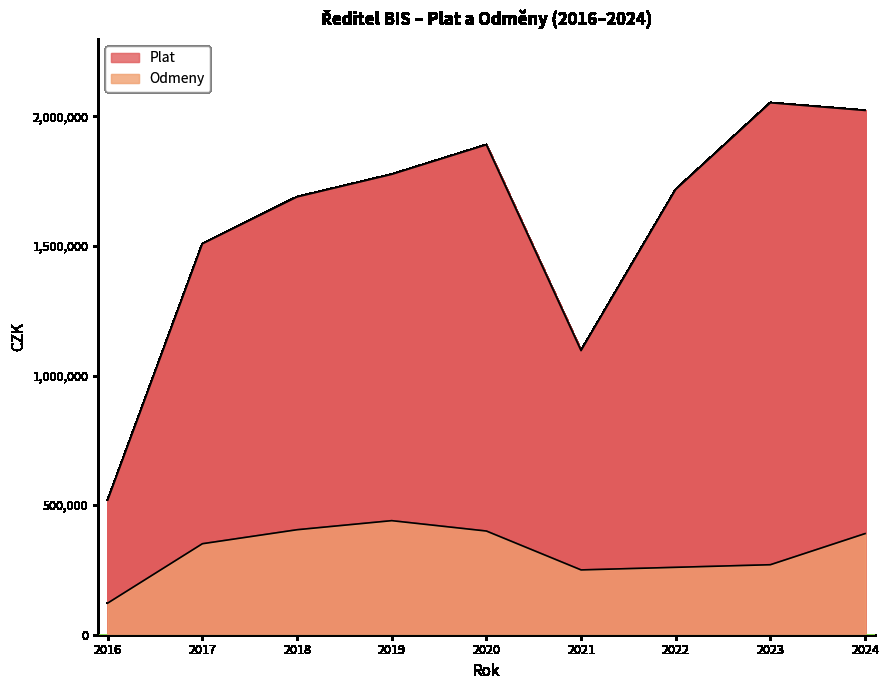

How many data points in Plat are above 1717537?

4